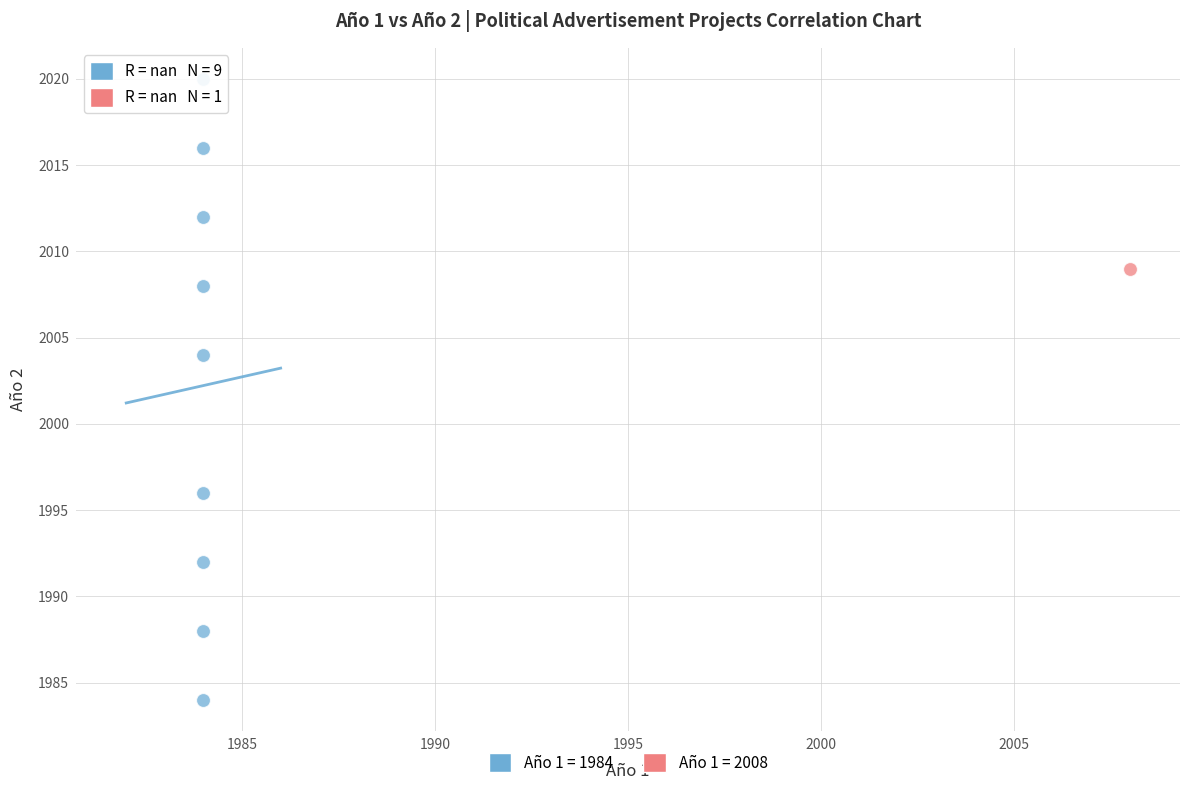

Which series contains the lowest Y value?

Año 1 = 1984